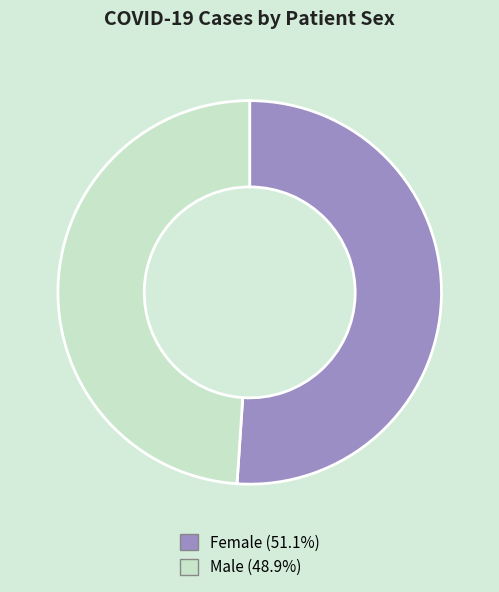

Is Female the majority of the pie?

Yes